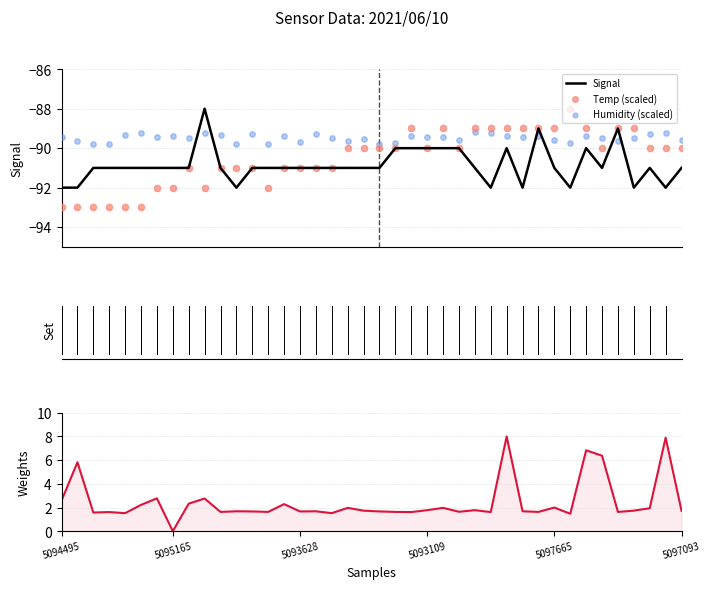

What is the highest value of the Signal series?

-88